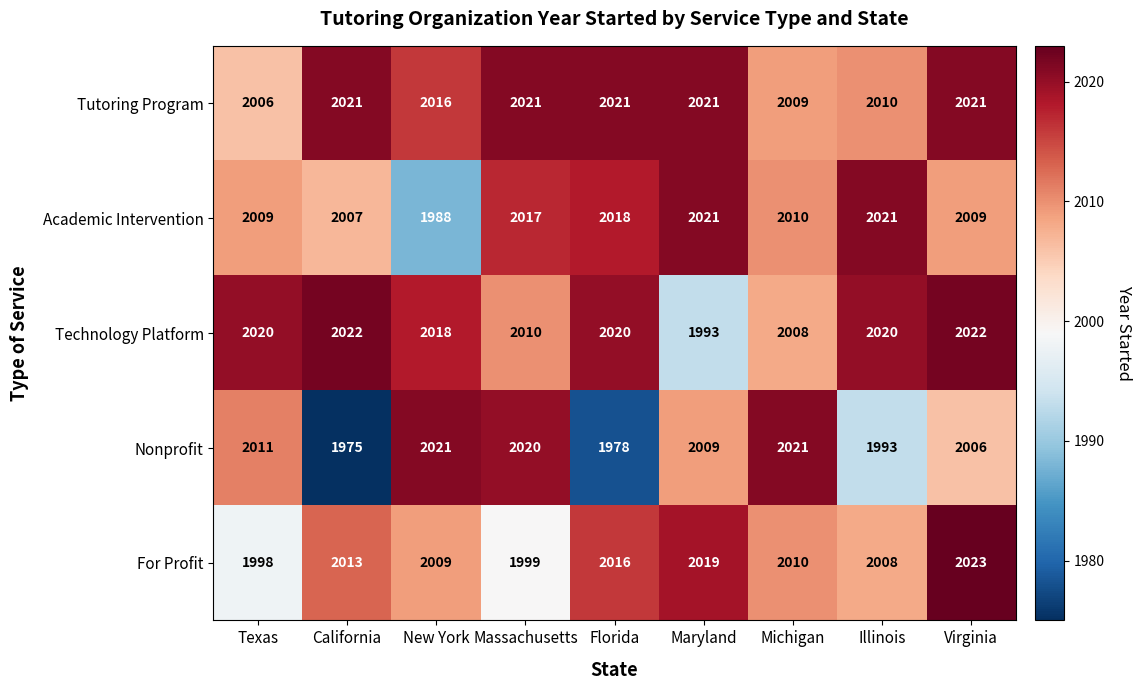

Which series has the widest spread of values?

Nonprofit